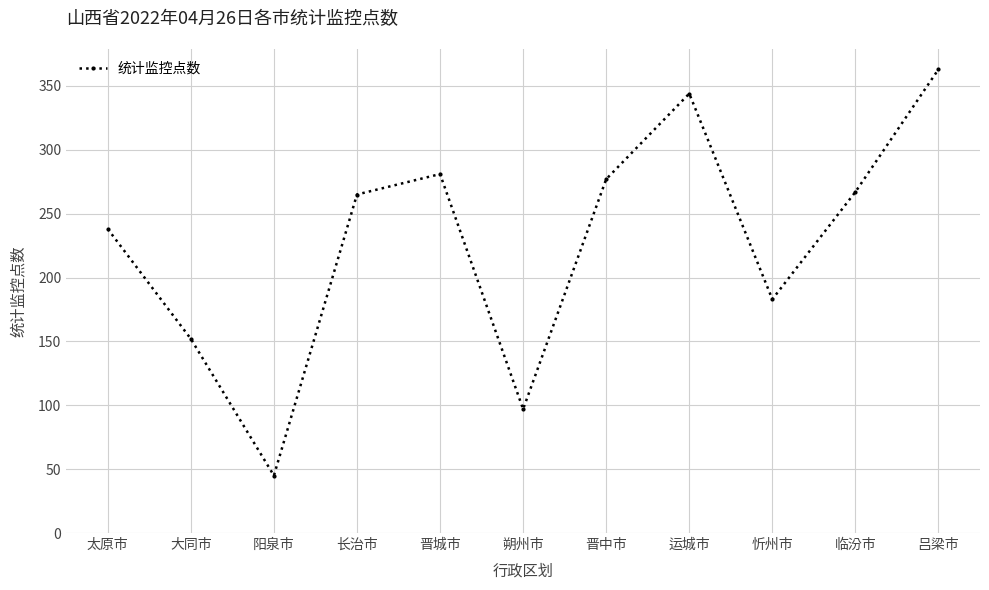

Is it true that the value at 阳泉市 is 20?

False